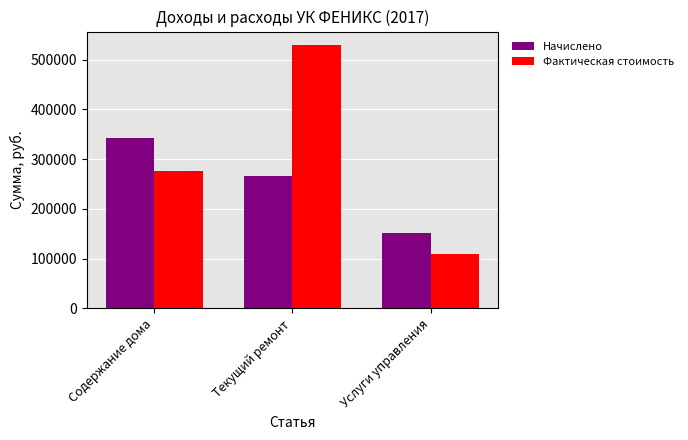

What is the difference between the Начислено values at Текущий ремонт and Содержание дома?

76181.3